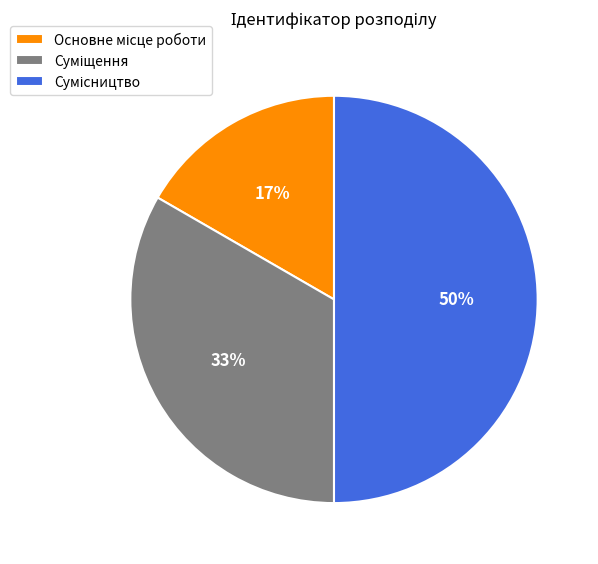

To the nearest percent, what is the average slice percentage?

33%